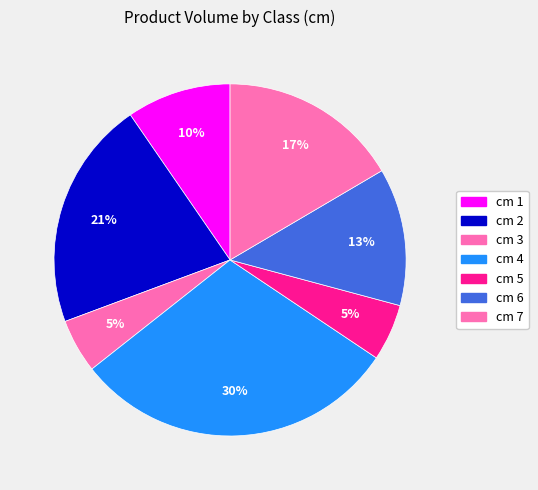

Count the number of slices in the pie.

7